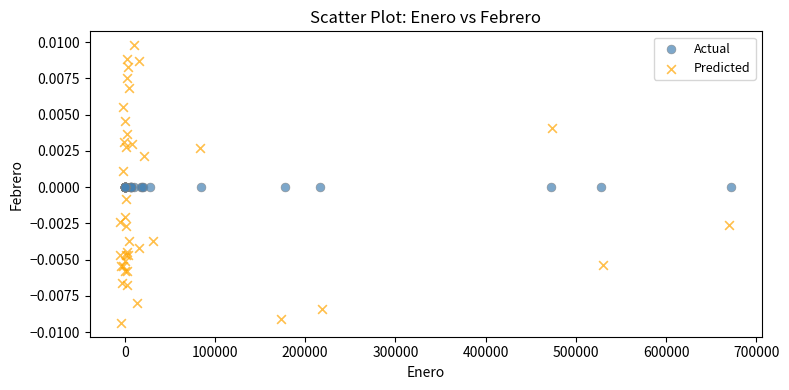

Which series reaches the minimum Y coordinate?

Predicted